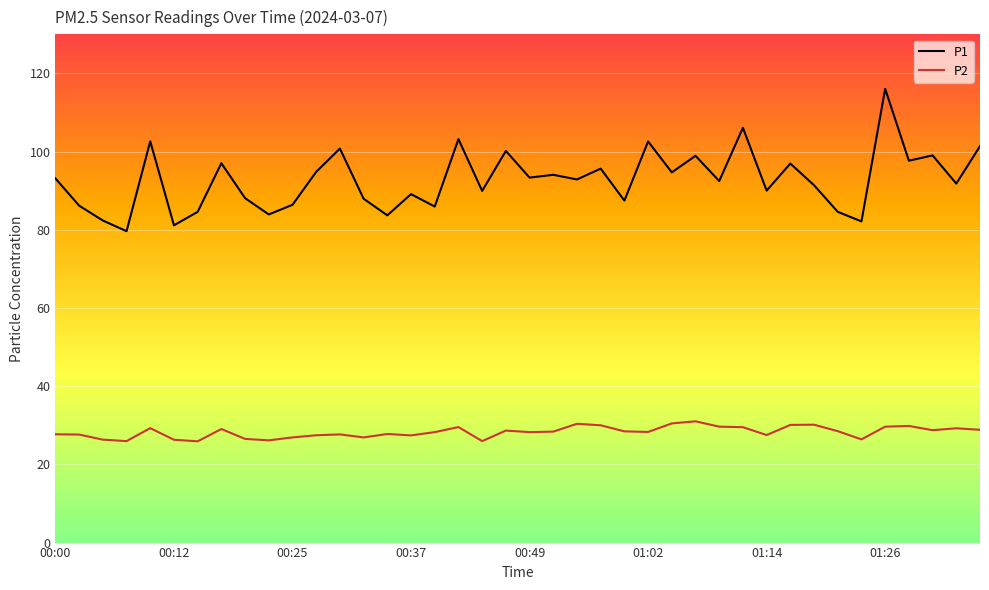

What is the smallest value displayed?

25.9